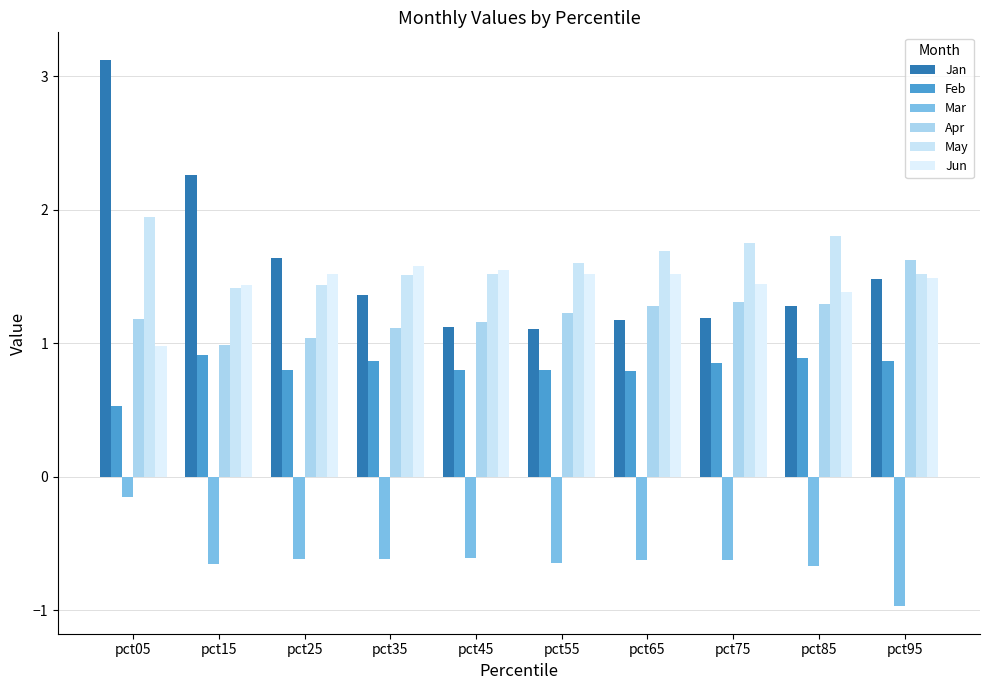

True or false: Jun has a value of 2.4 at pct35.

False